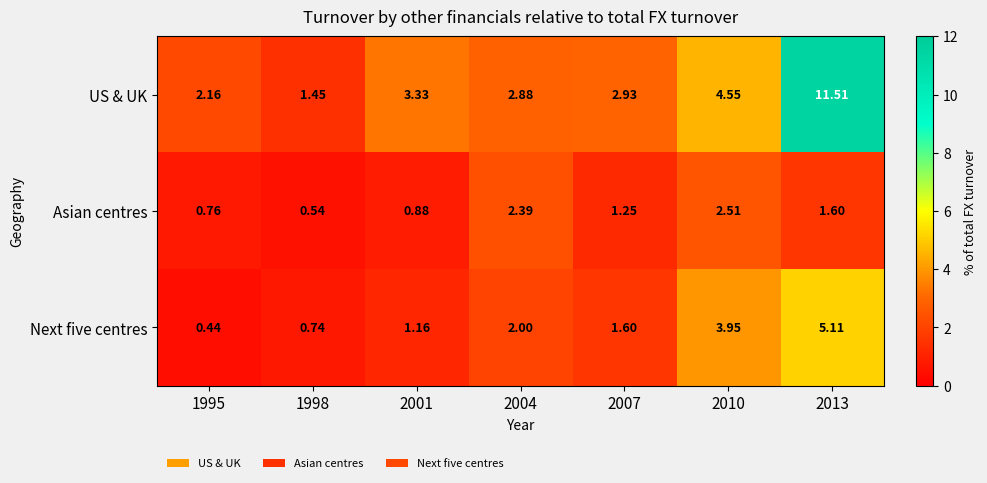

Which series has the largest range (max minus min)?

US & UK